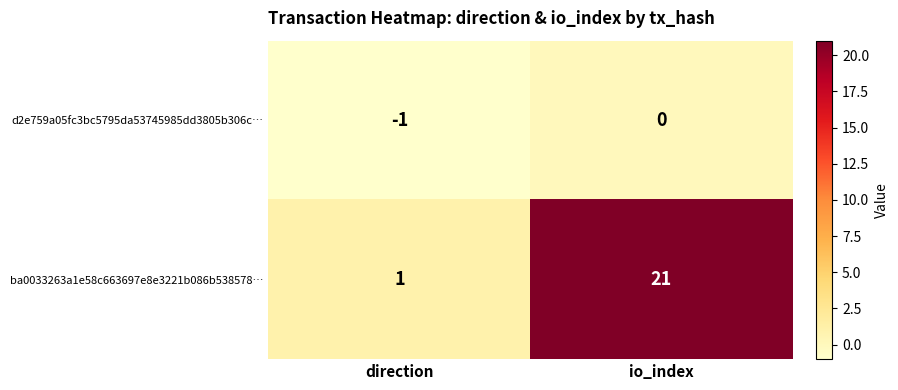

Rank the series by their average value, from highest to lowest.

ba0033263a1e58c663697e8e3221b086b538578…, d2e759a05fc3bc5795da53745985dd3805b306c…